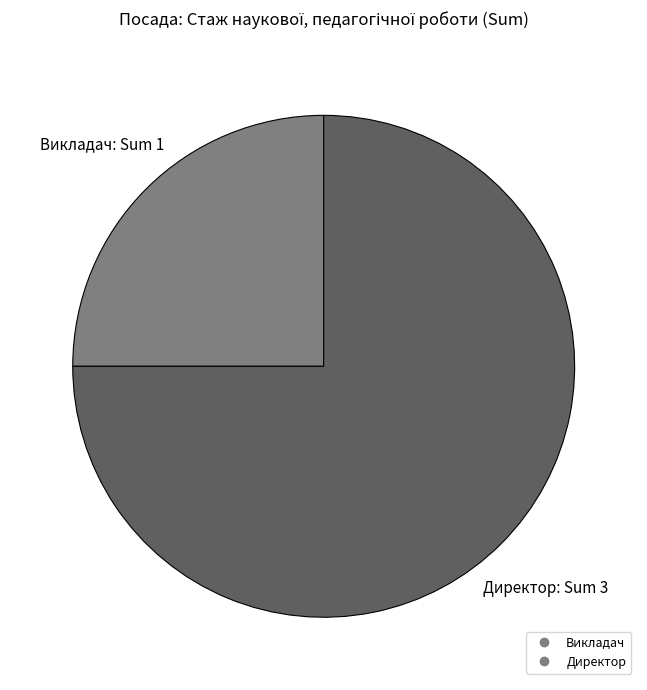

Which category accounts for the majority?

Директор